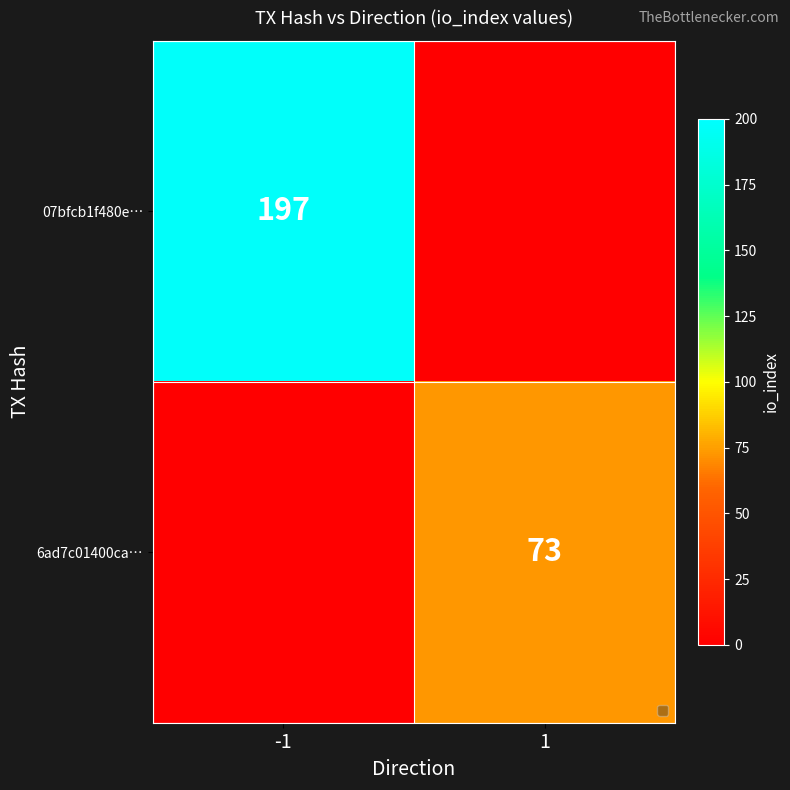

How many data points does each series have?

2